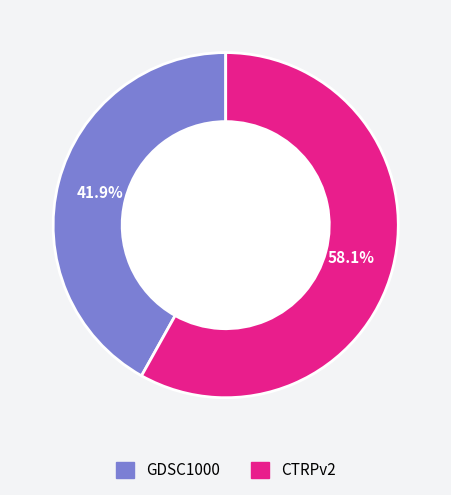

What is the smallest slice in the pie chart?

GDSC1000